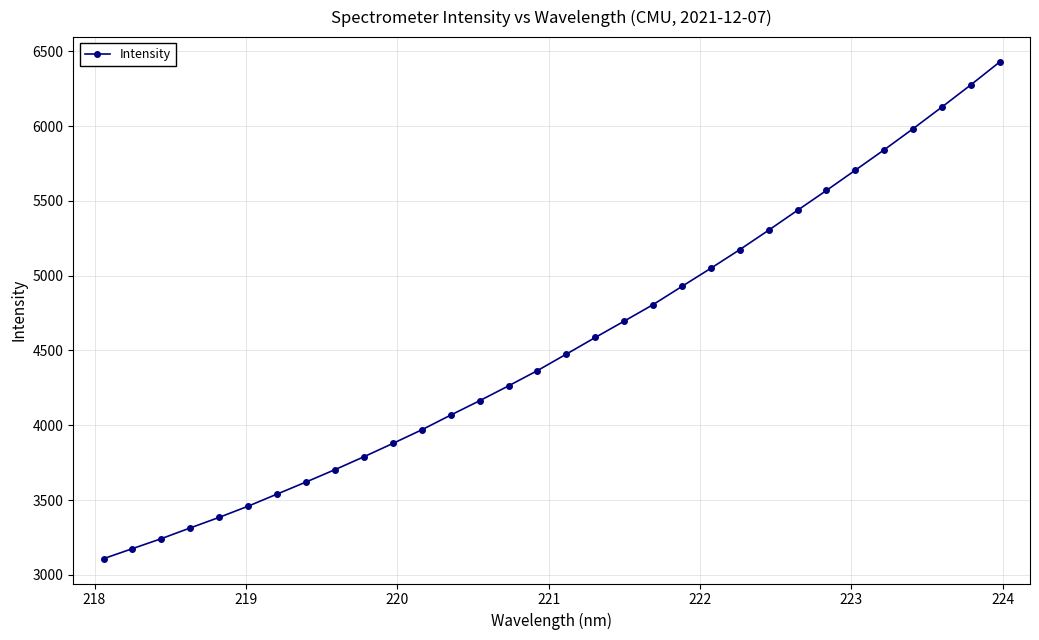

What is the value of the 10th point from the left?

3789.5